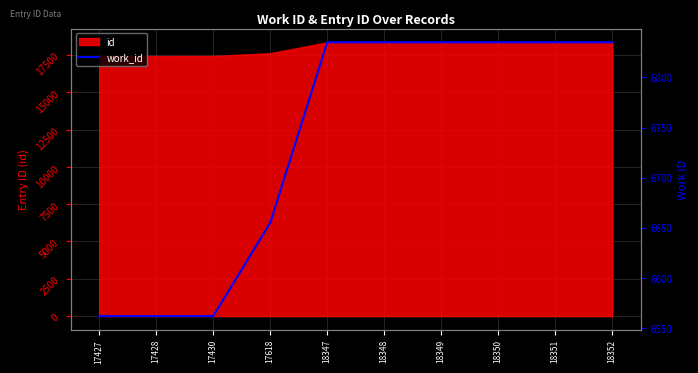

What value does the data have at 18349?

6835